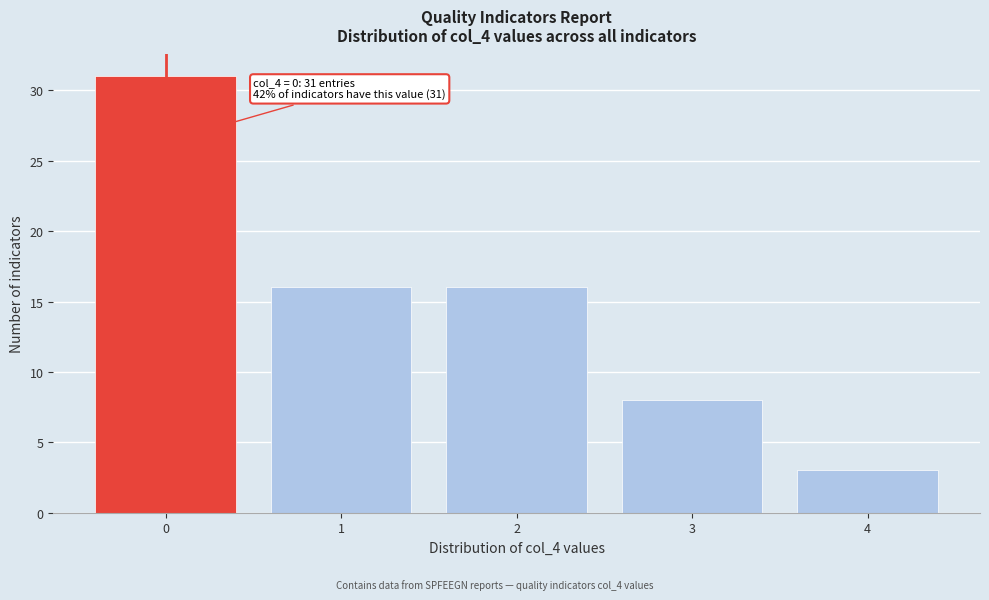

Which range on the x-axis has the tallest bar?

-0.5 to 0.5